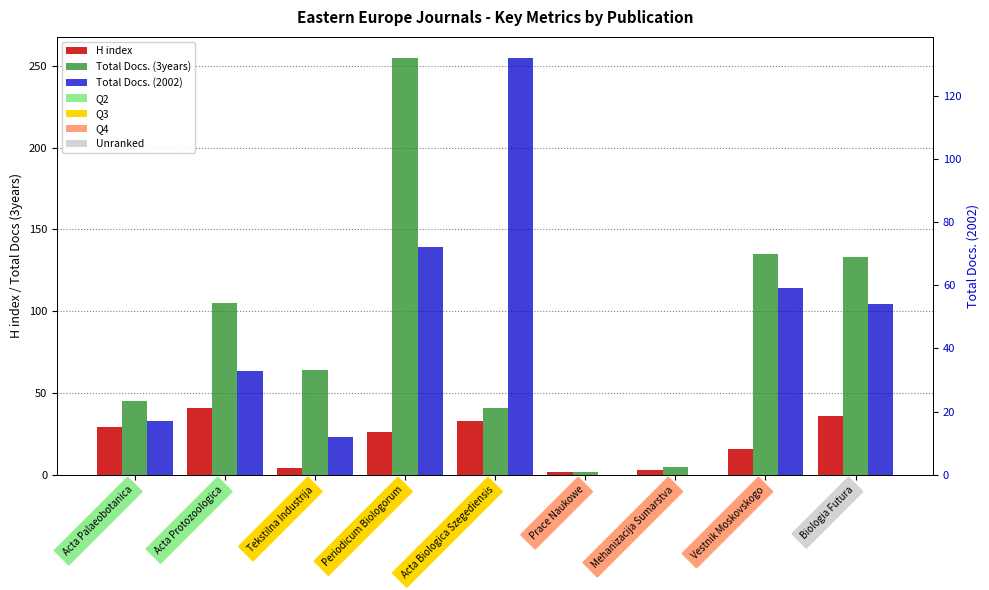

List the labels in order of H index value, largest first.

Acta Protozoologica, Biologia Futura, Acta Biologica Szegediensis, Acta Palaeobotanica, Periodicum Biologorum, Vestnik Moskovskogo, Tekstilna Industrija, Mehanizacija Sumarstva, Prace Naukowe